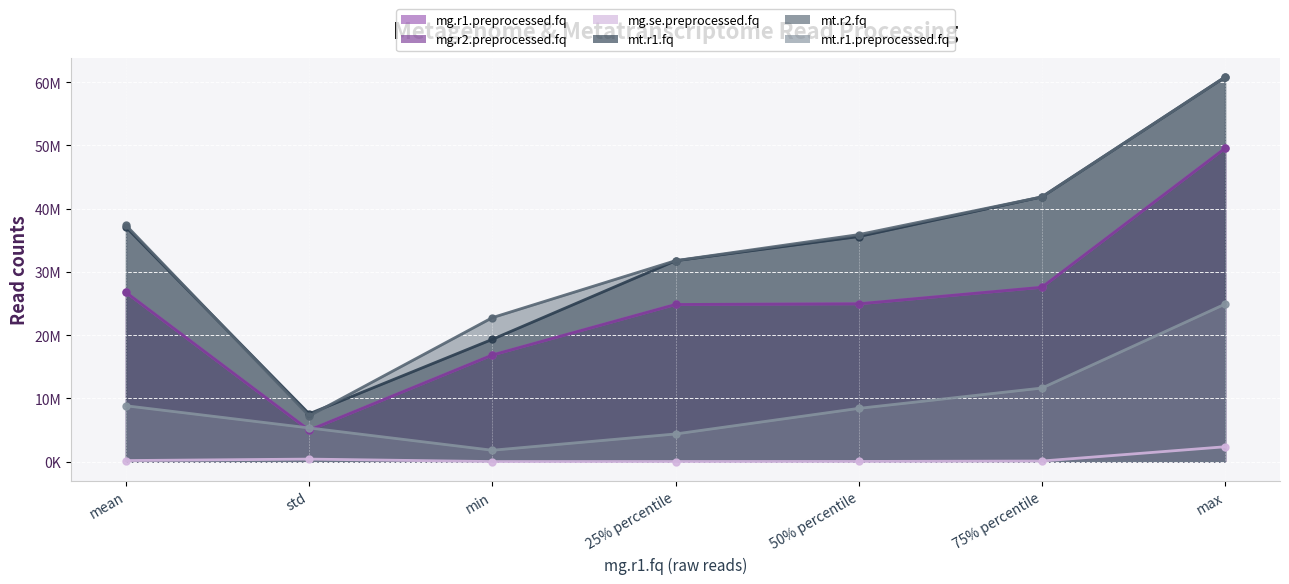

Reading left to right, transcribe all the data shown in this chart.

mg.r1.preprocessed.fq: mean=26747644	std=4964613	min=16851612	25% percentile=24838552	50% percentile=24943926	75% percentile=27558728	max=49534706
mg.r2.preprocessed.fq: mean=26747644	std=4964613	min=16851612	25% percentile=24838552	50% percentile=24943926	75% percentile=27558728	max=49534706
mg.se.preprocessed.fq: mean=163112	std=393568	min=2650	25% percentile=10857	50% percentile=22546	75% percentile=87842	max=2343721
mt.r1.fq: mean=37066636	std=7559320	min=19330394	25% percentile=31751937	50% percentile=35577048	75% percentile=41850916	max=60798680
mt.r2.fq: mean=37372058	std=7218542	min=22761537	25% percentile=31768388	50% percentile=35888523	75% percentile=41850916	max=60798680
mt.r1.preprocessed.fq: mean=8825989	std=5322878	min=1794049	25% percentile=4367485	50% percentile=8414976	75% percentile=11626942	max=24899834